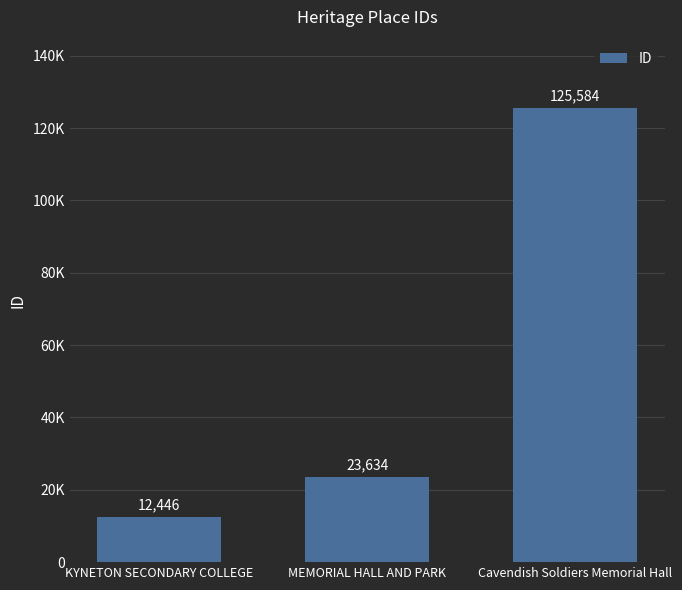

What is the minimum value shown in the chart?

12446